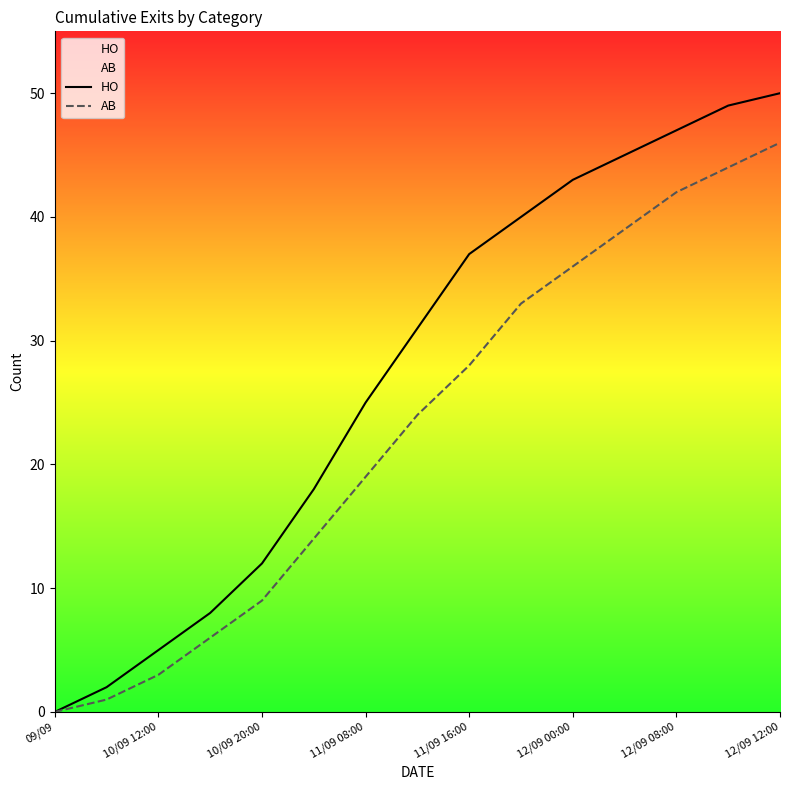

How many distinct data groups are displayed?

2